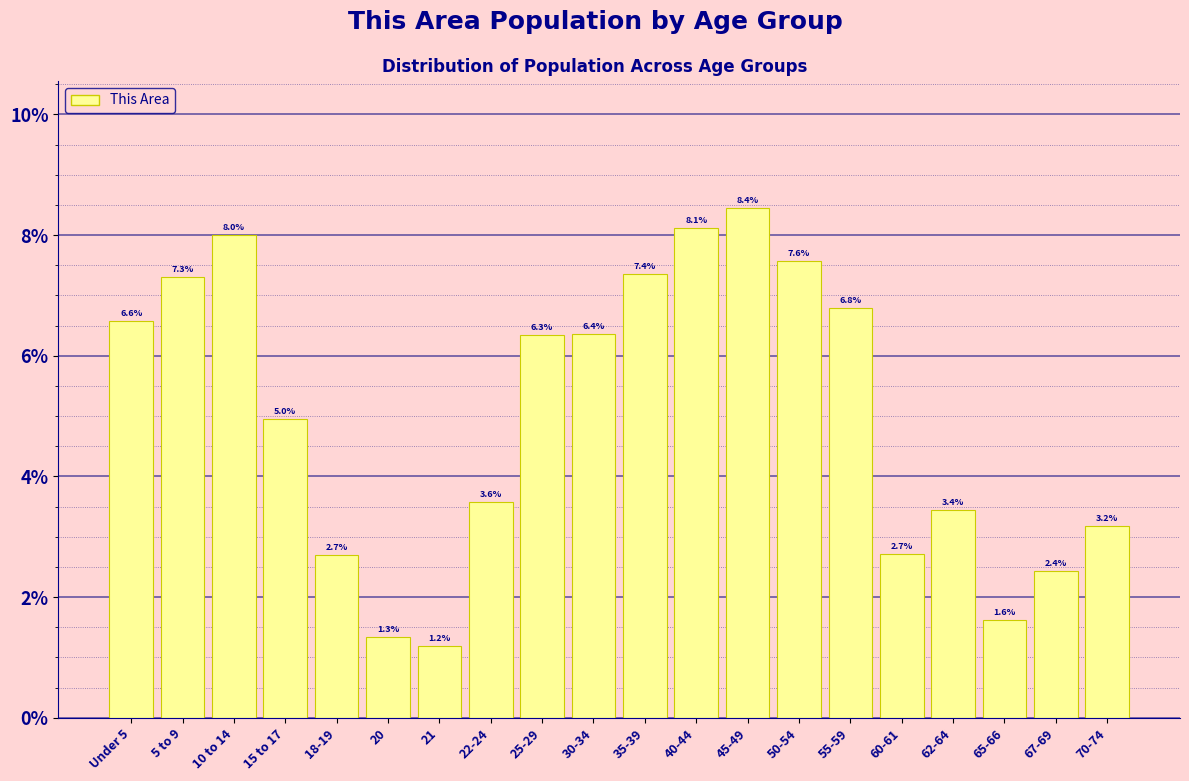

Reading left to right, what are all the values shown in this chart?

6.6	7.3	8.0	5.0	2.7	1.3	1.2	3.6	6.3	6.4	7.4	8.1	8.4	7.6	6.8	2.7	3.4	1.6	2.4	3.2